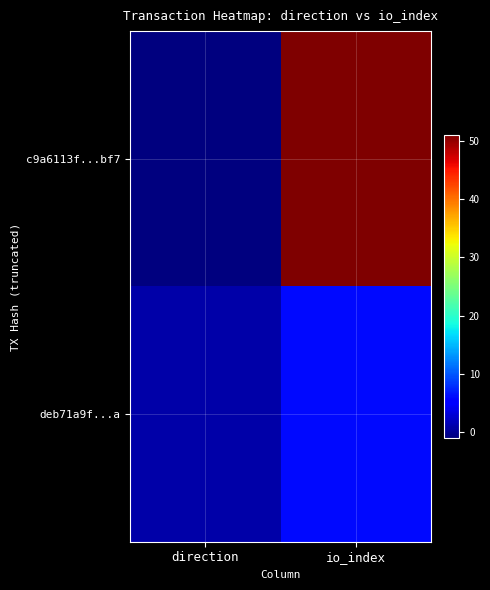

How many distinct data groups are displayed?

2